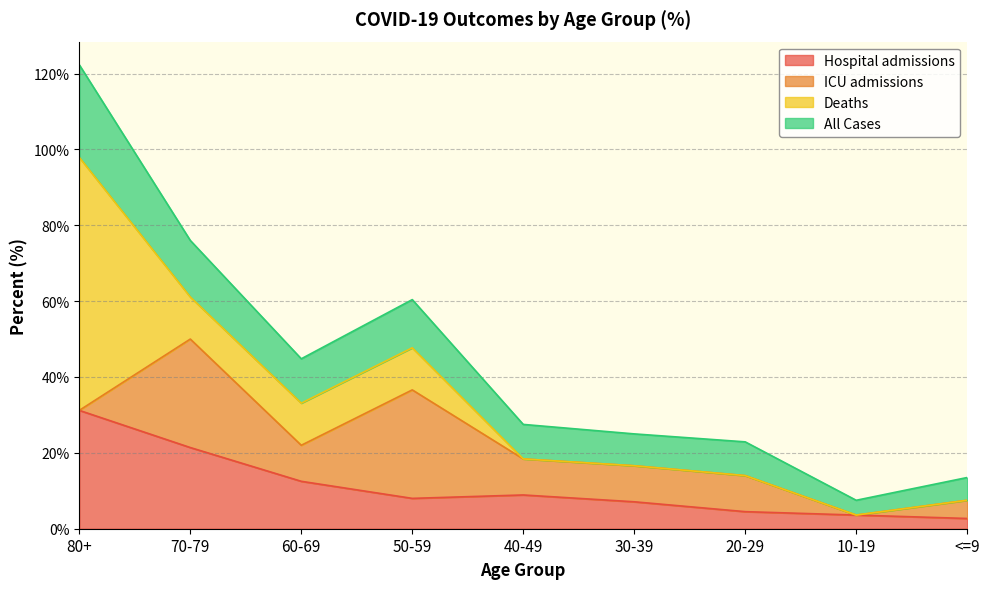

Where is the first local maximum for All Cases?

50-59